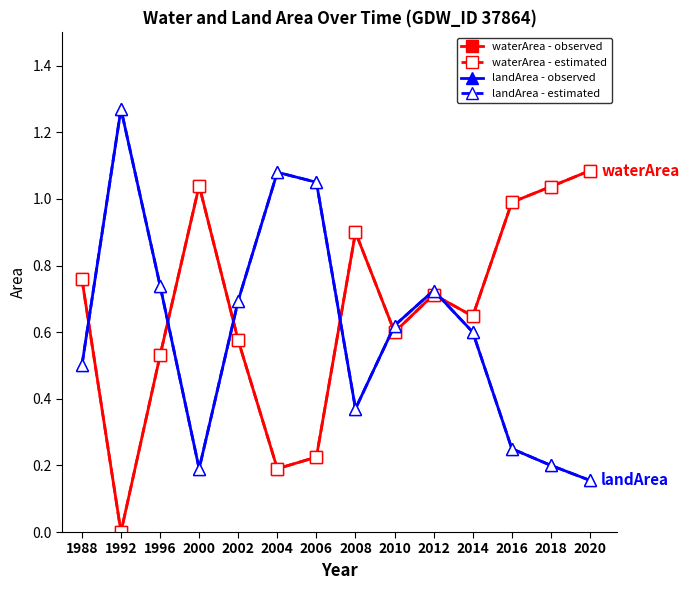

What is the maximum value shown in the chart?

1.3